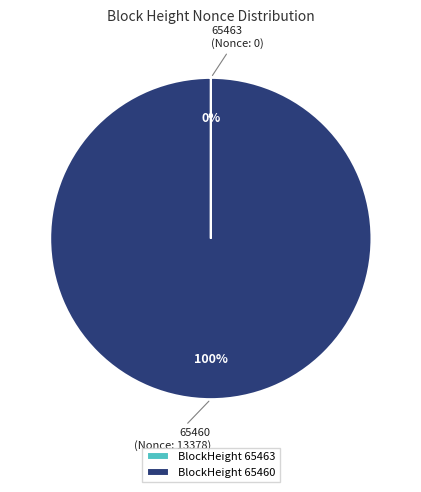

To the nearest percent, what portion does BlockHeight 65460 represent?

100%